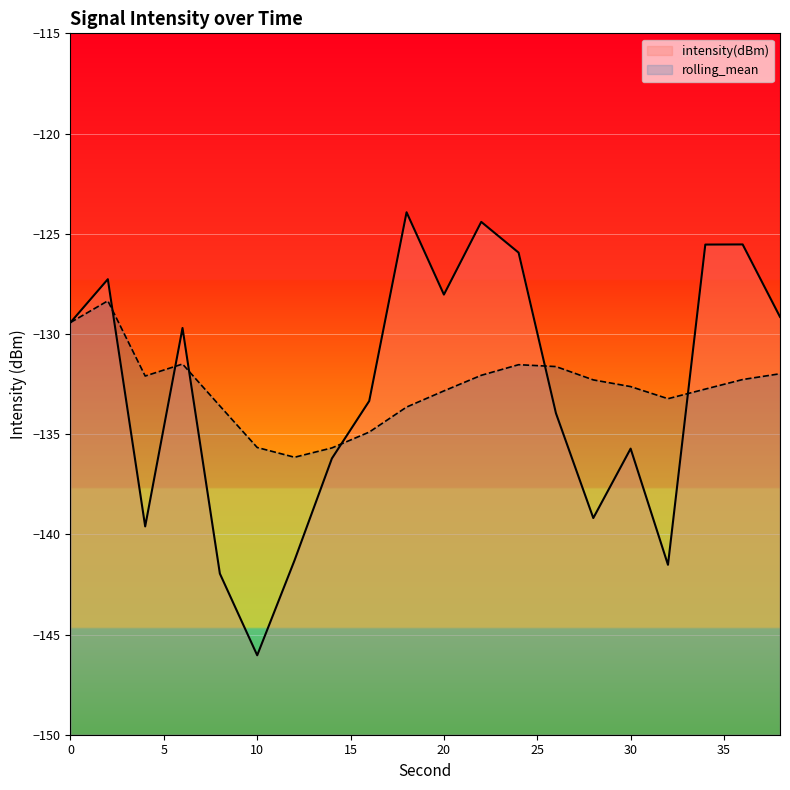

How many lines are shown in the chart?

2